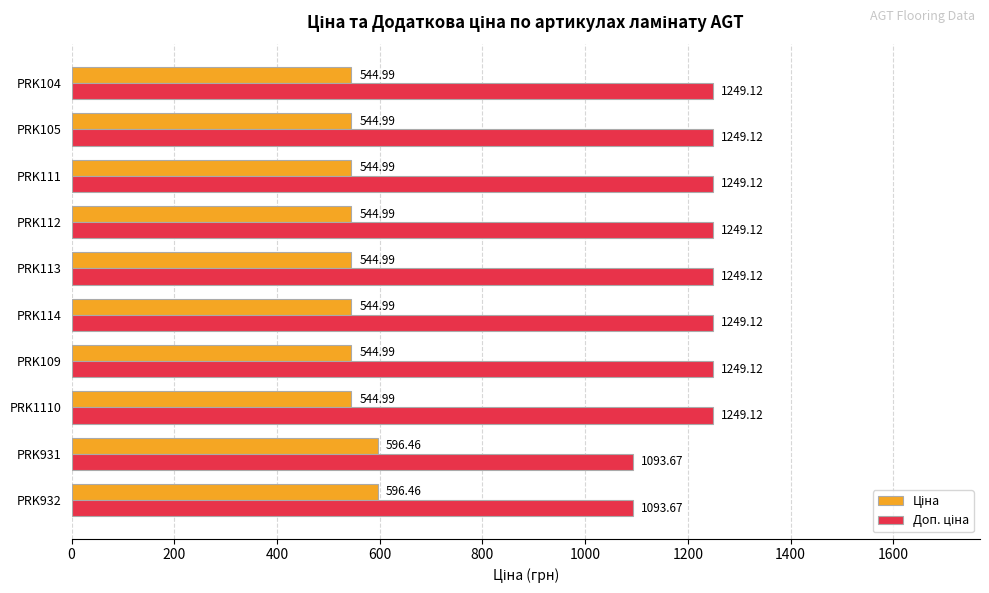

At how many categories does at least one series exceed 669?

10